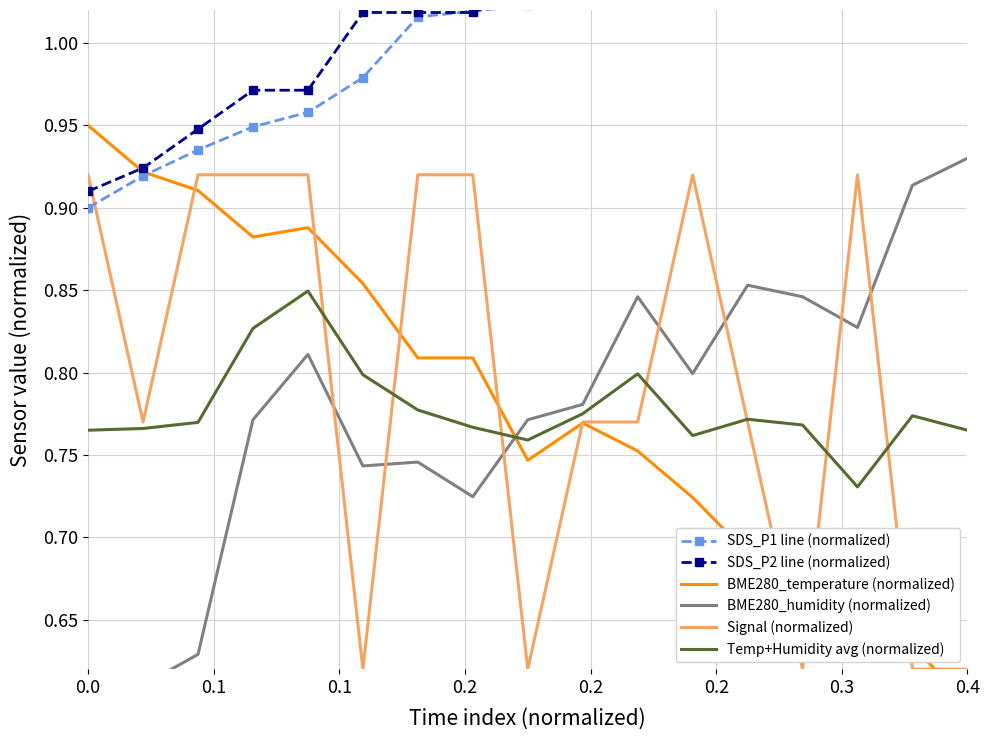

True or false: BME280_humidity (normalized) and SDS_P1 line (normalized) cross at least once.

False